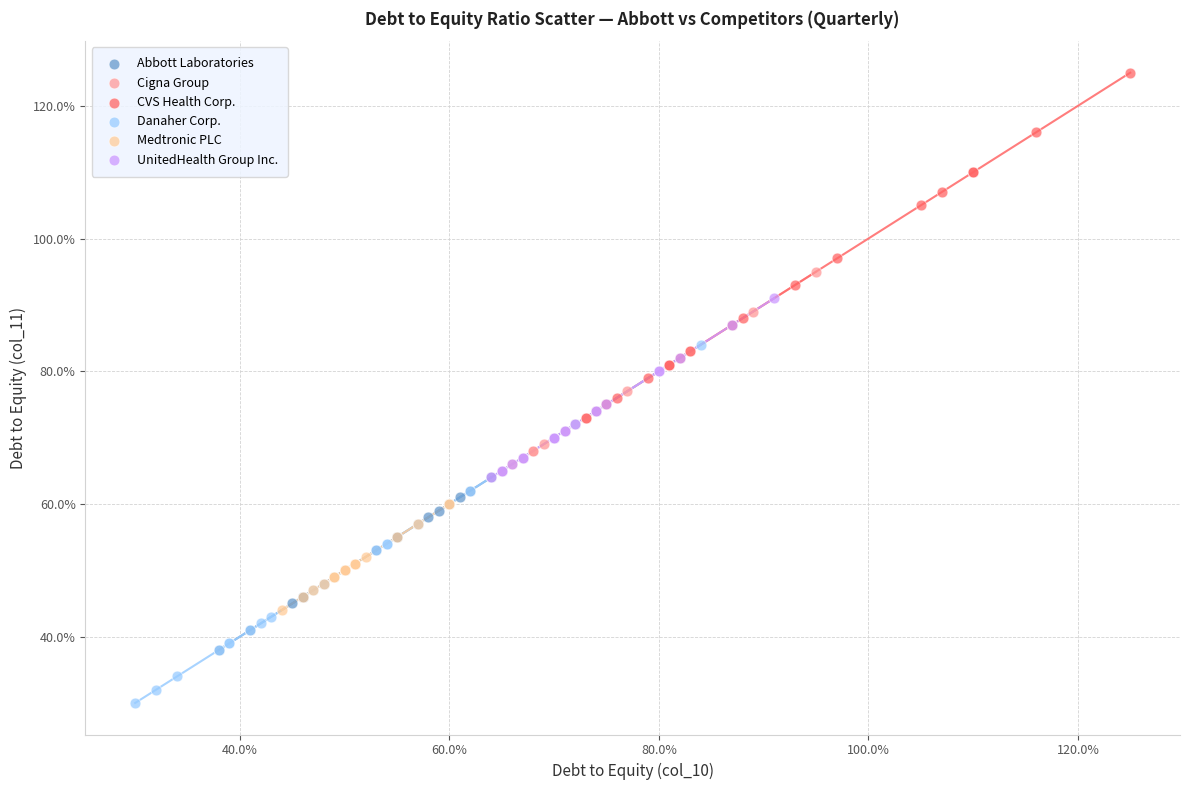

Which series reaches the maximum Y coordinate?

CVS Health Corp.